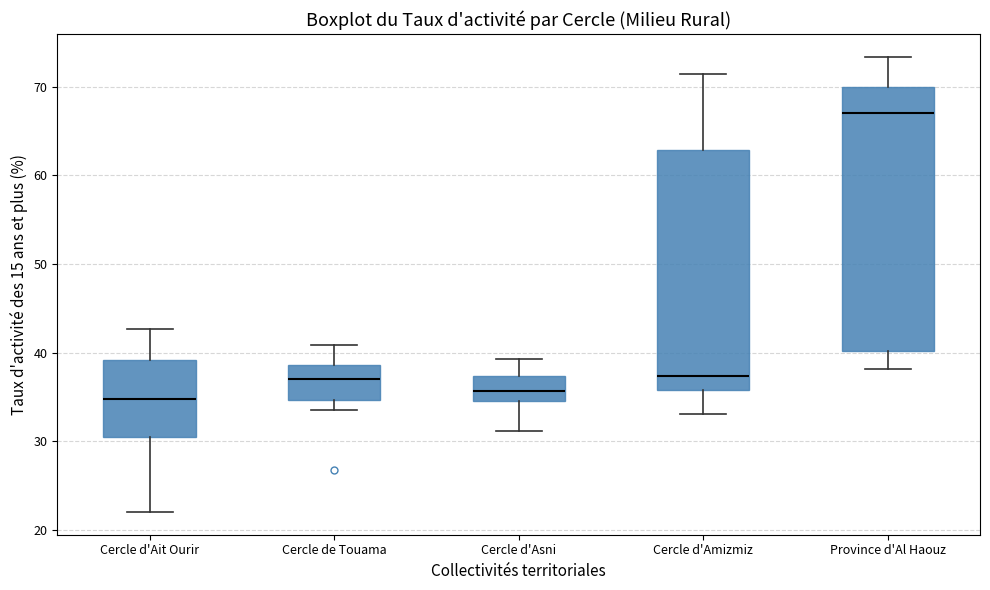

Reading left to right, transcribe this box plot: for each box, give where its median line is, the range the box spans, and where its two whiskers end, as read against the y-axis. The values are not printed on the chart, so give them approximately, as read against the axis.

Cercle d'Ait Ourir: median 35, box 30 to 39, whiskers 22 to 43
Cercle de Touama: median 37, box 35 to 39, whiskers 34 to 41
Cercle d'Asni: median 36, box 35 to 37, whiskers 31 to 39
Cercle d'Amizmiz: median 37, box 36 to 63, whiskers 33 to 71
Province d'Al Haouz: median 67, box 40 to 70, whiskers 38 to 73